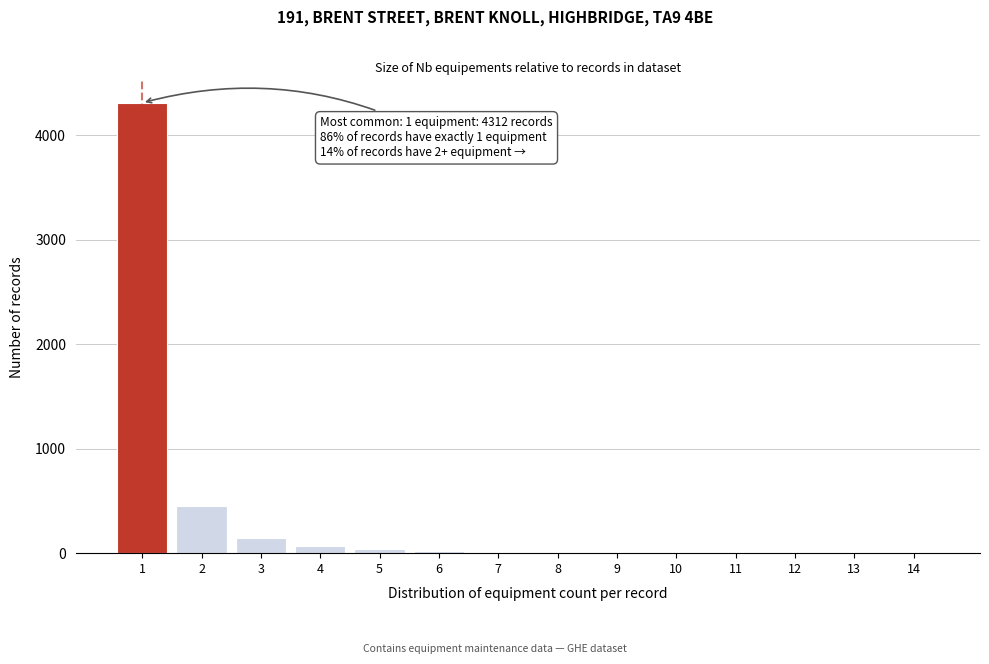

Over which range of the x-axis is the bar tallest?

0.5 to 1.5